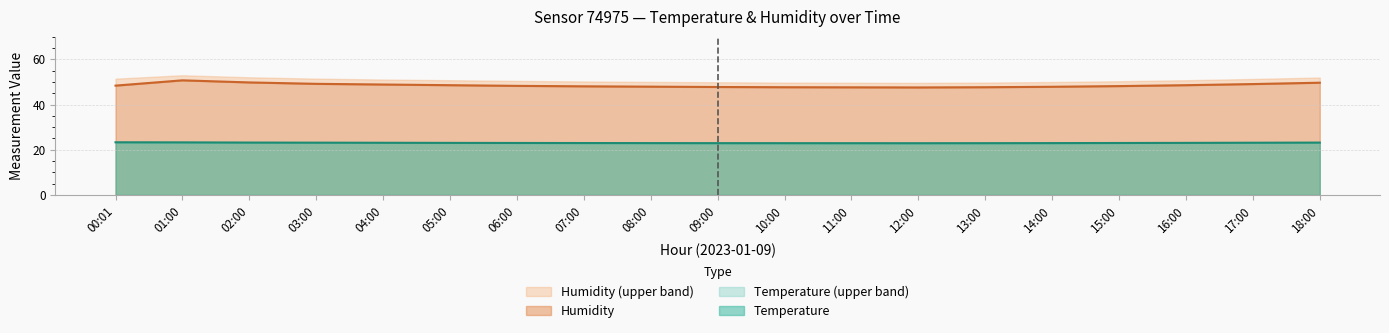

Where is the first local minimum for temperature?

12:00